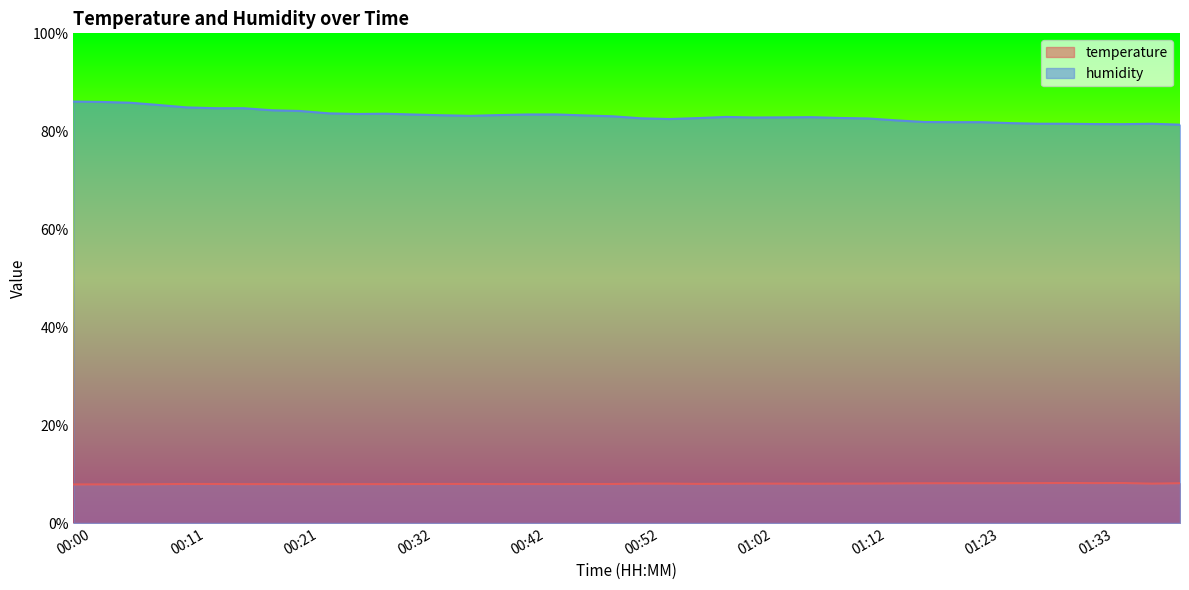

Between 00:37 and 01:30, which series saw the biggest shift?

humidity